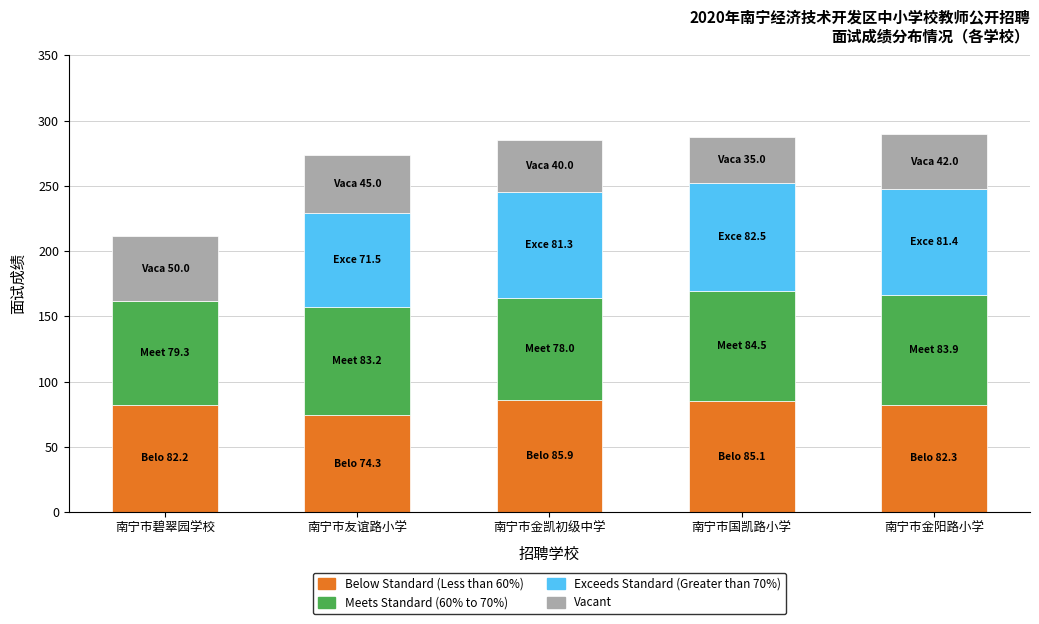

What is the total value across all series at 南宁市金阳路小学?

289.6